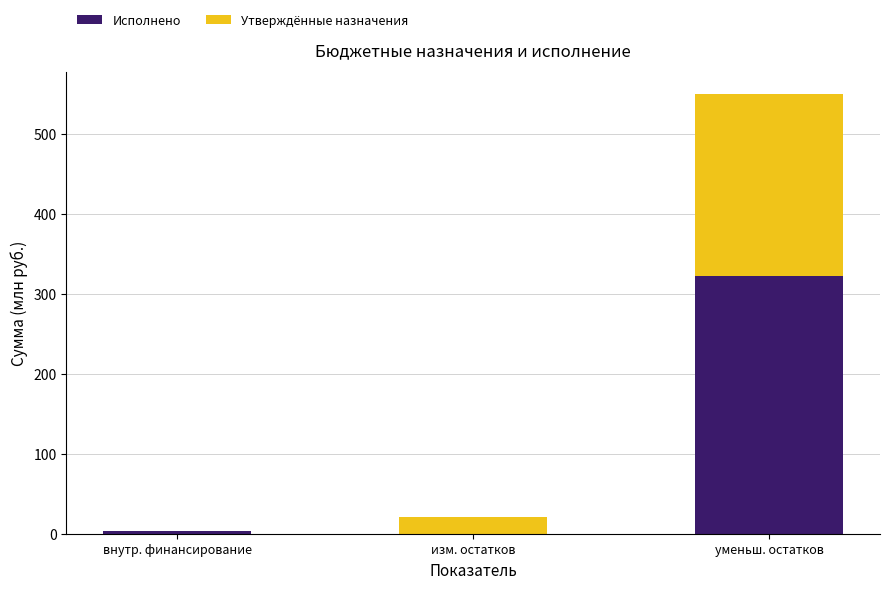

Are the bars horizontal?

No